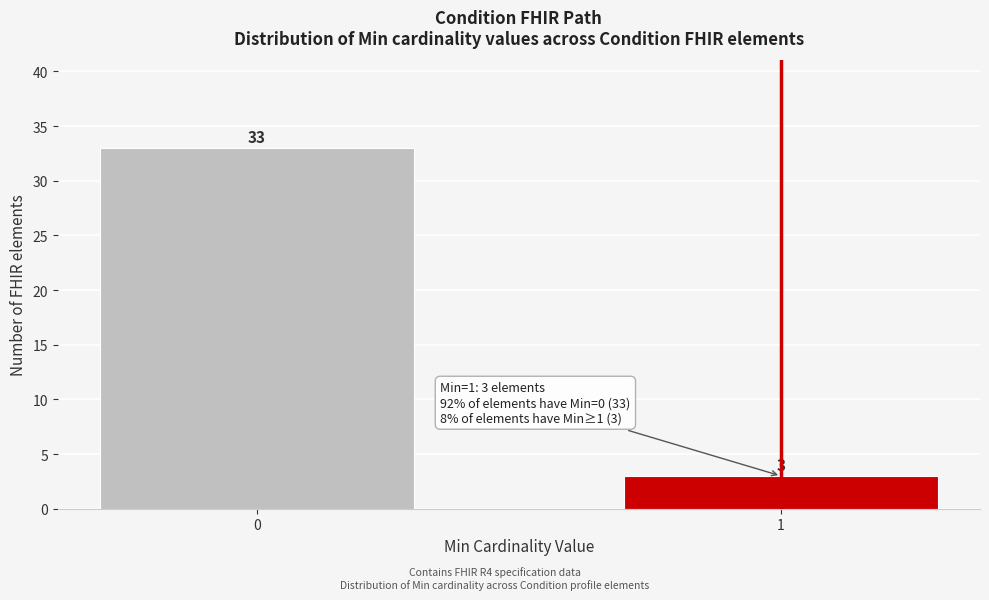

Reading left to right, list all the values displayed in this chart.

0=33	1=3